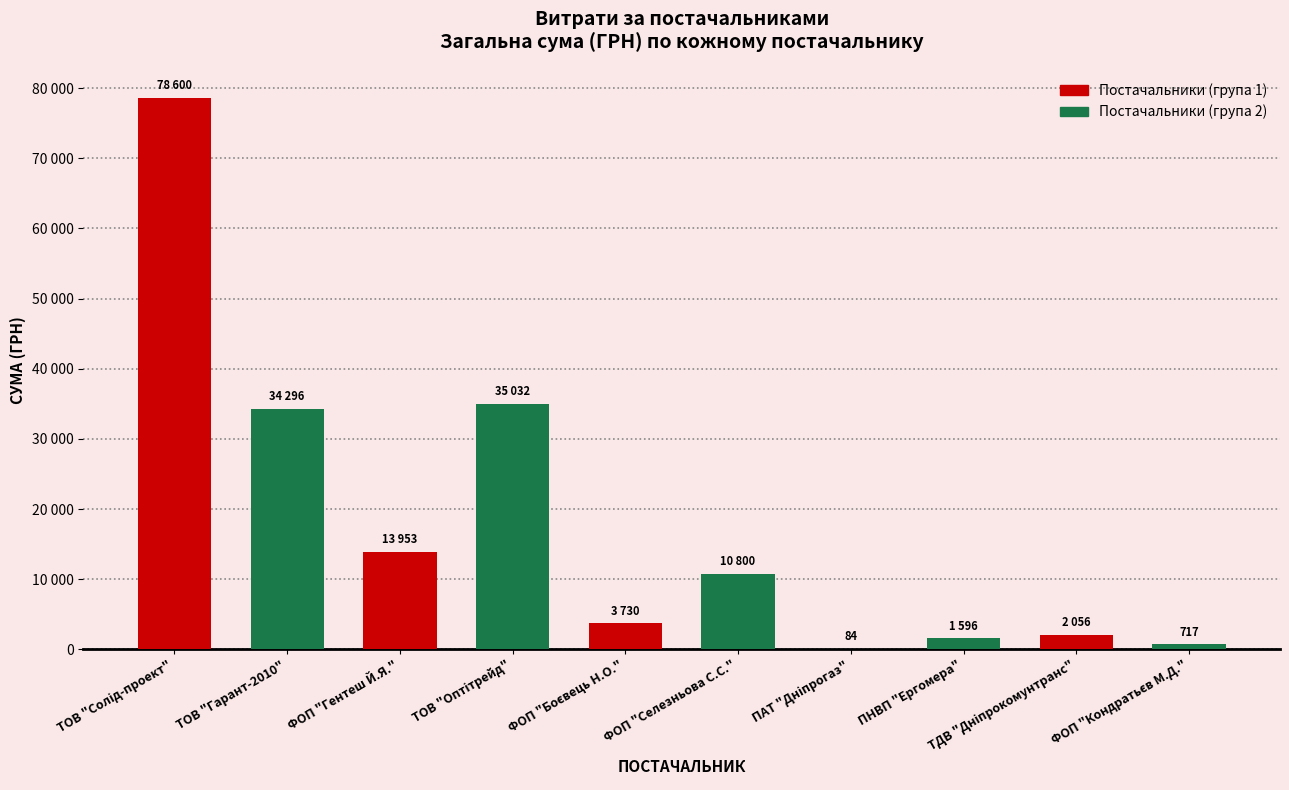

Where is the data nearest to the value 39342?

ТОВ "Оптітрейд"